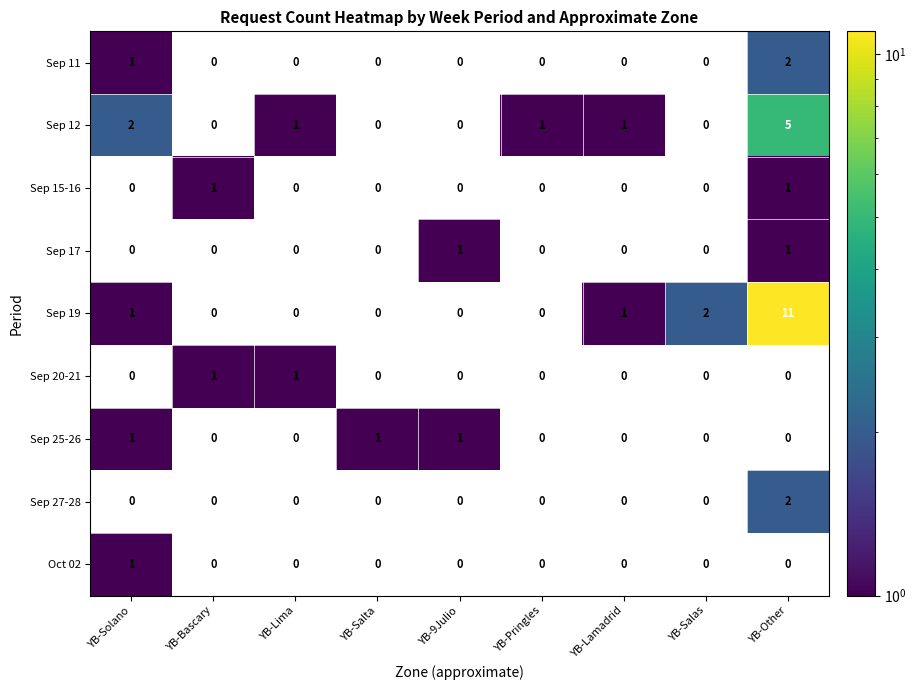

What is the difference between the maximum and second lowest values in the Sep 12 series?

5